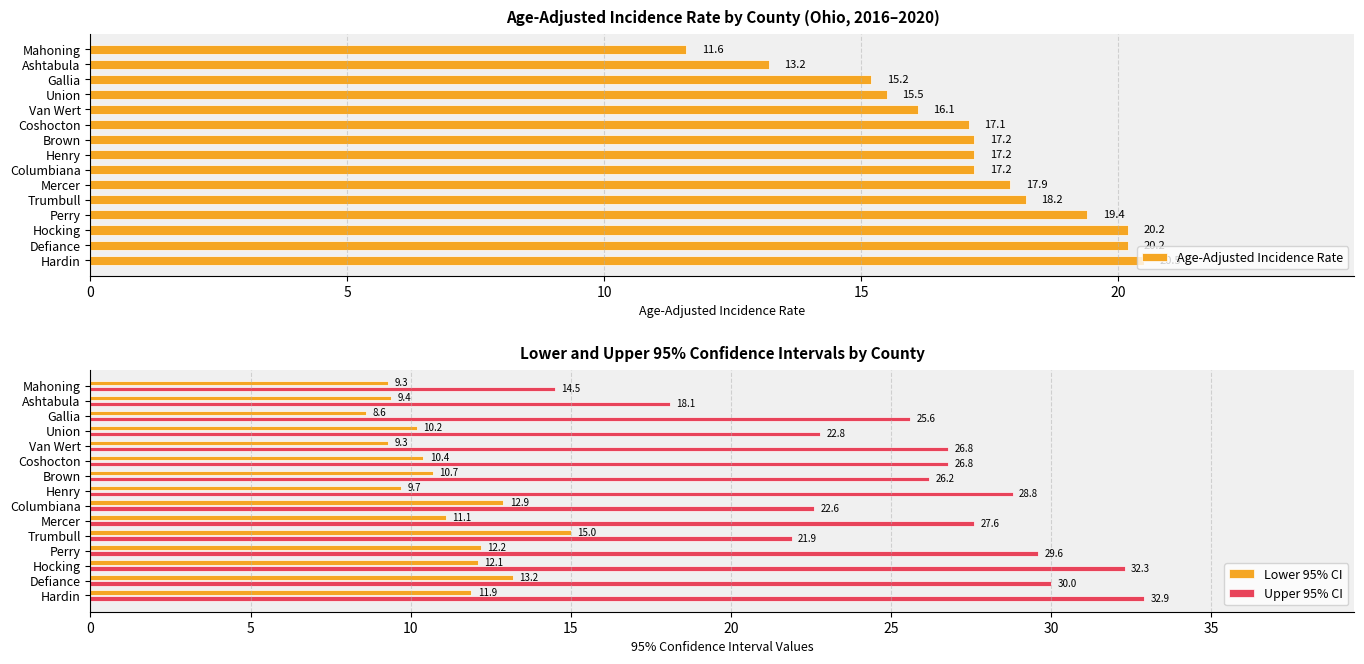

Which series has the largest range (max minus min)?

Upper 95% CI